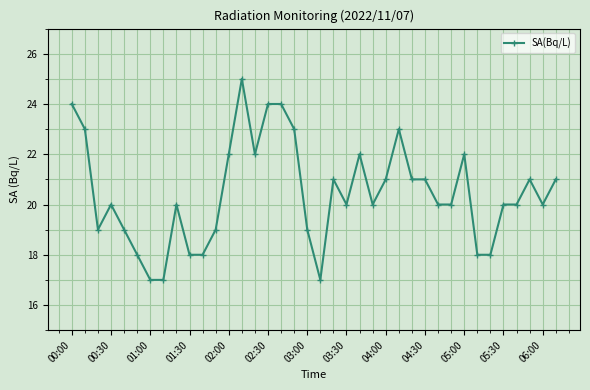

What is the difference between the maximum and minimum values?

8